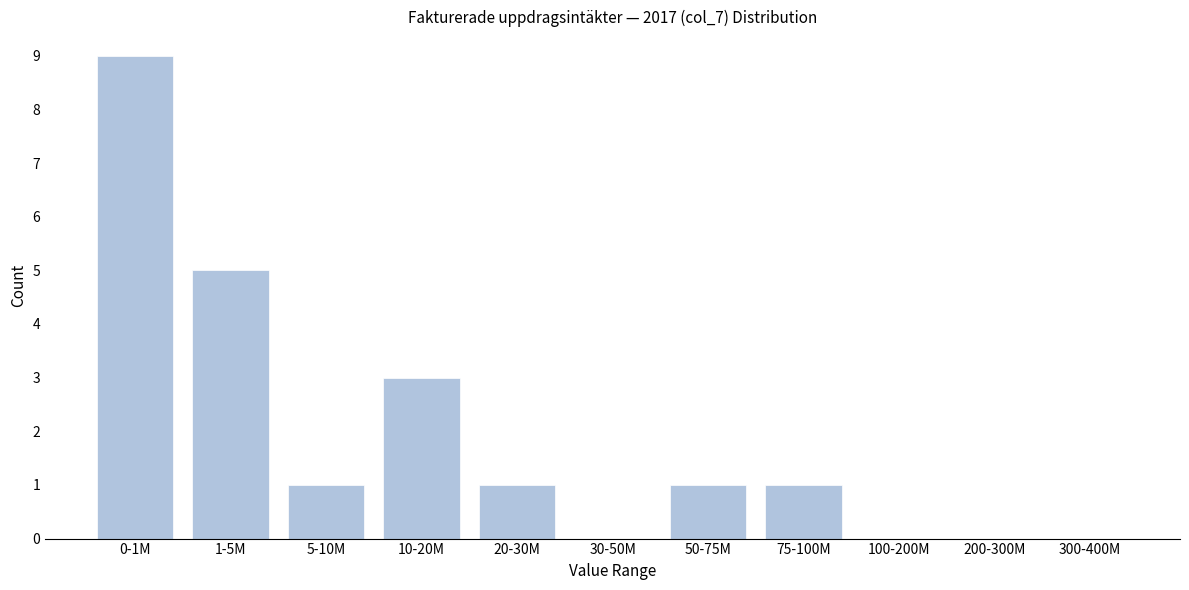

Reading left to right, list all the values displayed in this chart.

0-1M=9	1-5M=5	5-10M=1	10-20M=3	20-30M=1	30-50M=0	50-75M=1	75-100M=1	100-200M=0	200-300M=0	300-400M=0